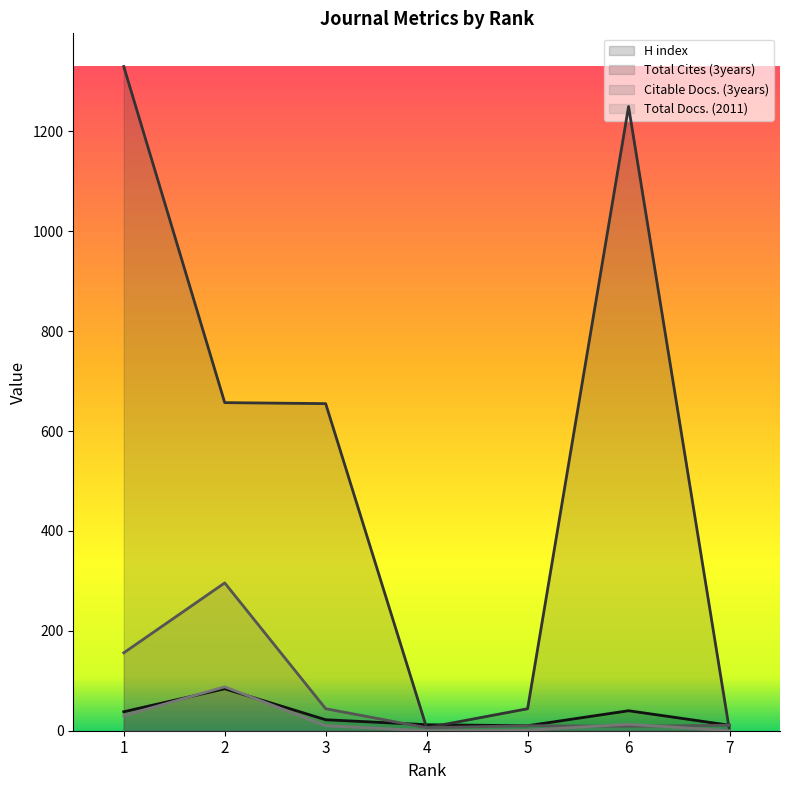

Reading left to right, extract all data points from this chart.

H index: 1=38	2=84	3=22	4=12	5=10	6=40	7=11
Total Cites (3years): 1=1330	2=657	3=655	4=6	5=44	6=1250	7=0
Citable Docs. (3years): 1=156	2=296	3=44	4=6	5=10	6=9	7=11
Total Docs. (2011): 1=30	2=88	3=10	4=0	5=1	6=13	7=0